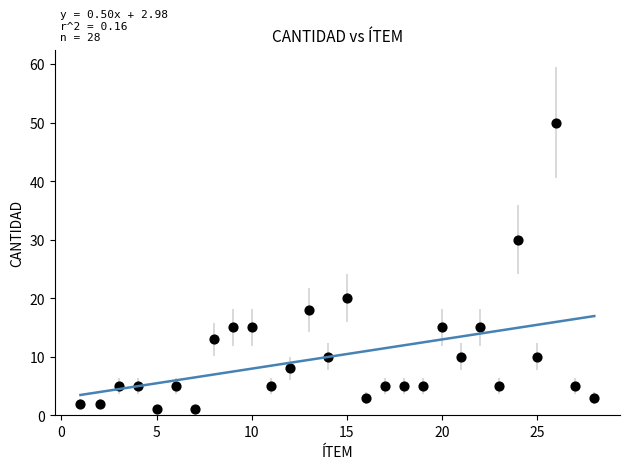

What is the range of X values (max minus min)?

27